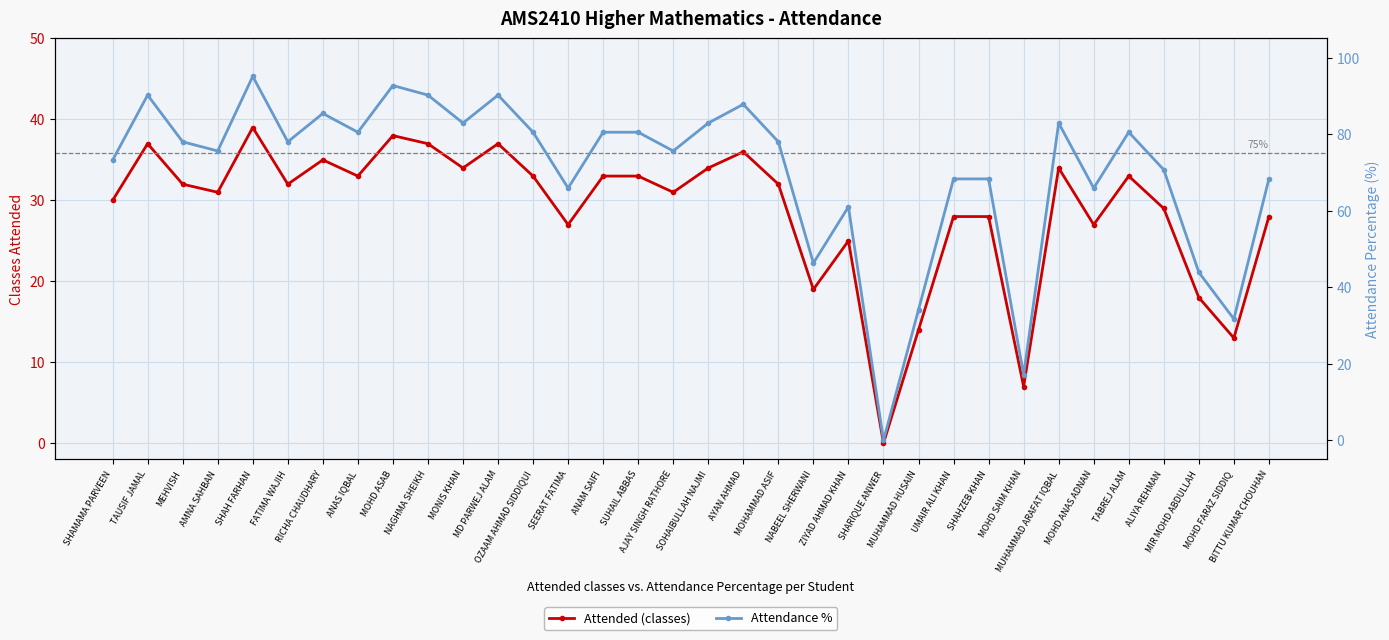

How many values in the Attended (classes) series exceed 32?

15